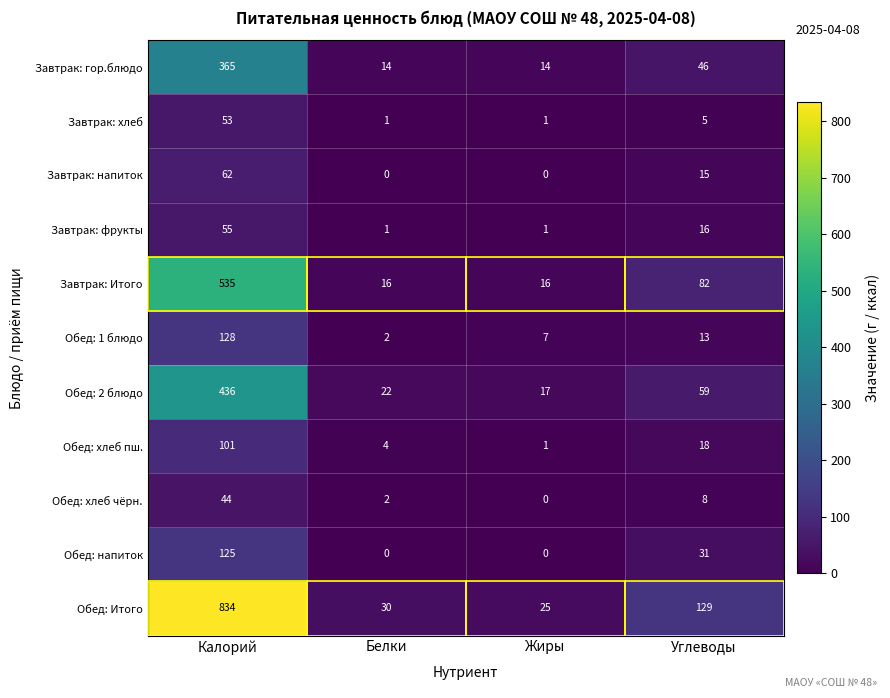

At which label does Обед: Итого reach its peak?

Калорий